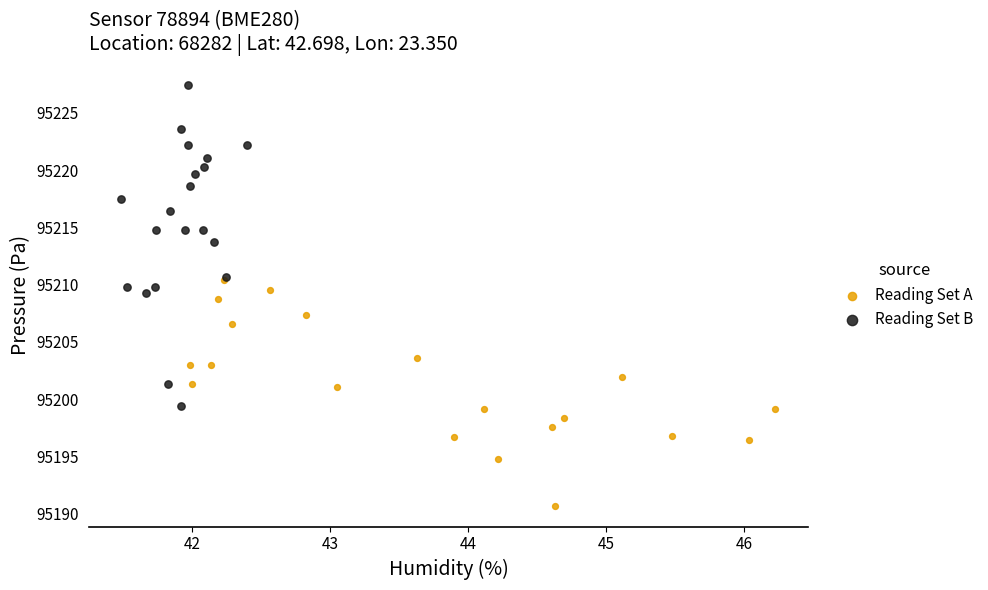

Which series contains the lowest Y value?

Reading Set A